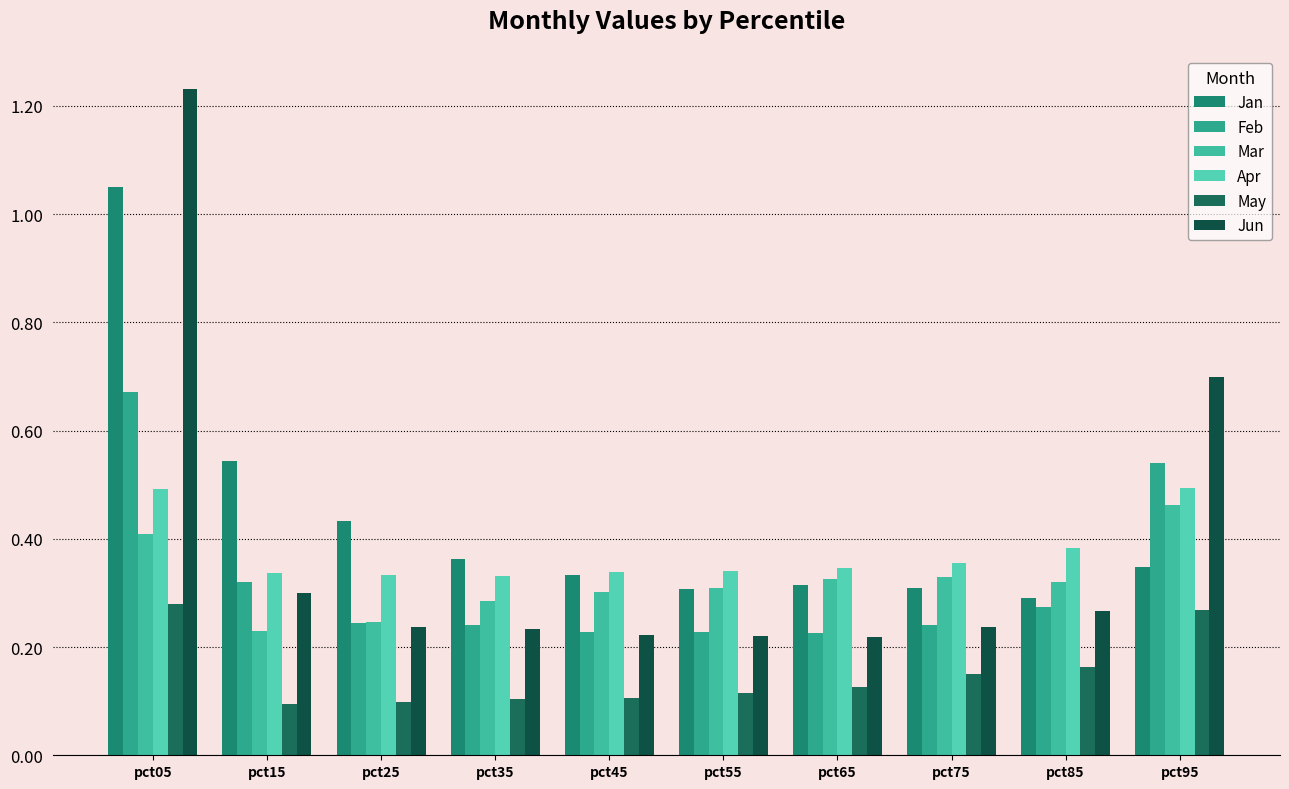

What is the difference between the highest and lowest values at pct85?

0.2